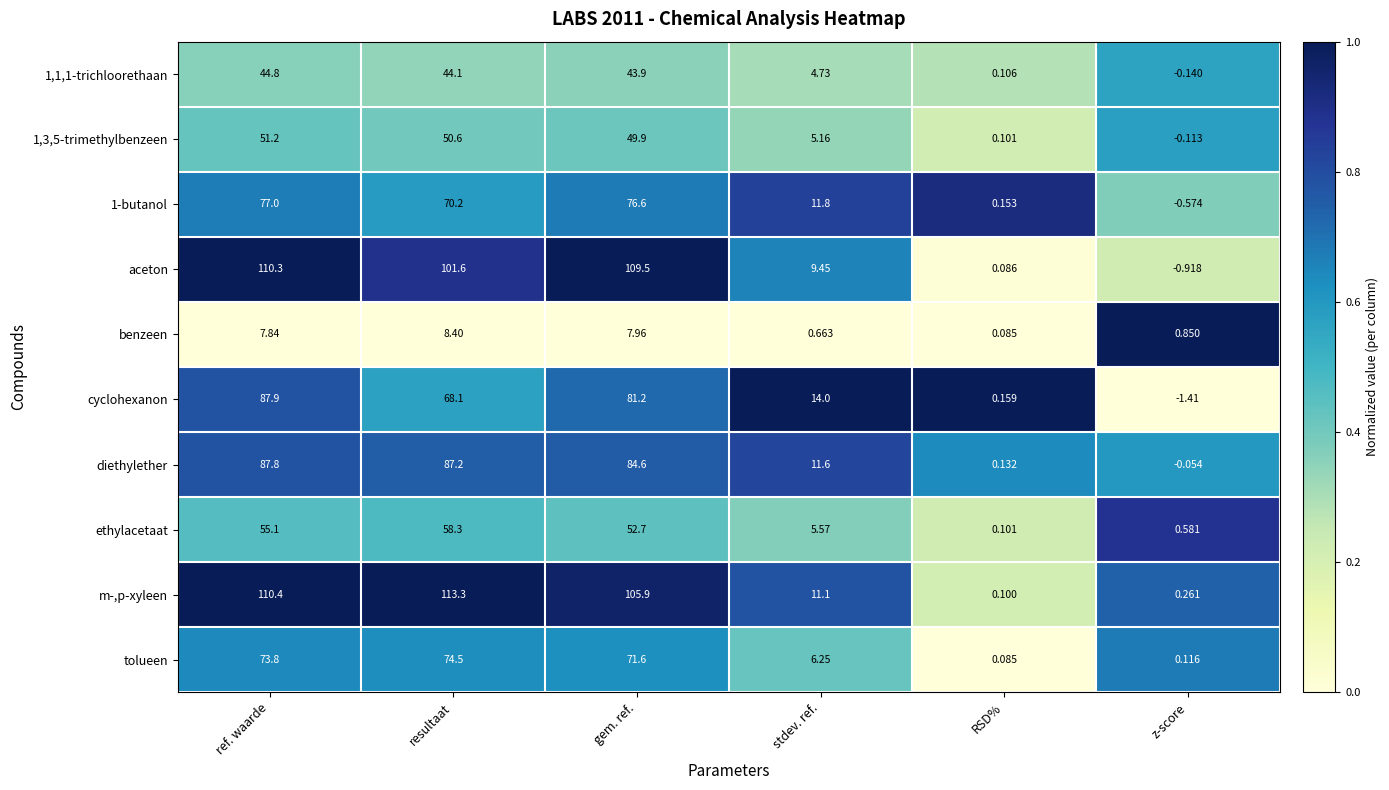

Where is benzeen nearest to the value 4?

z-score